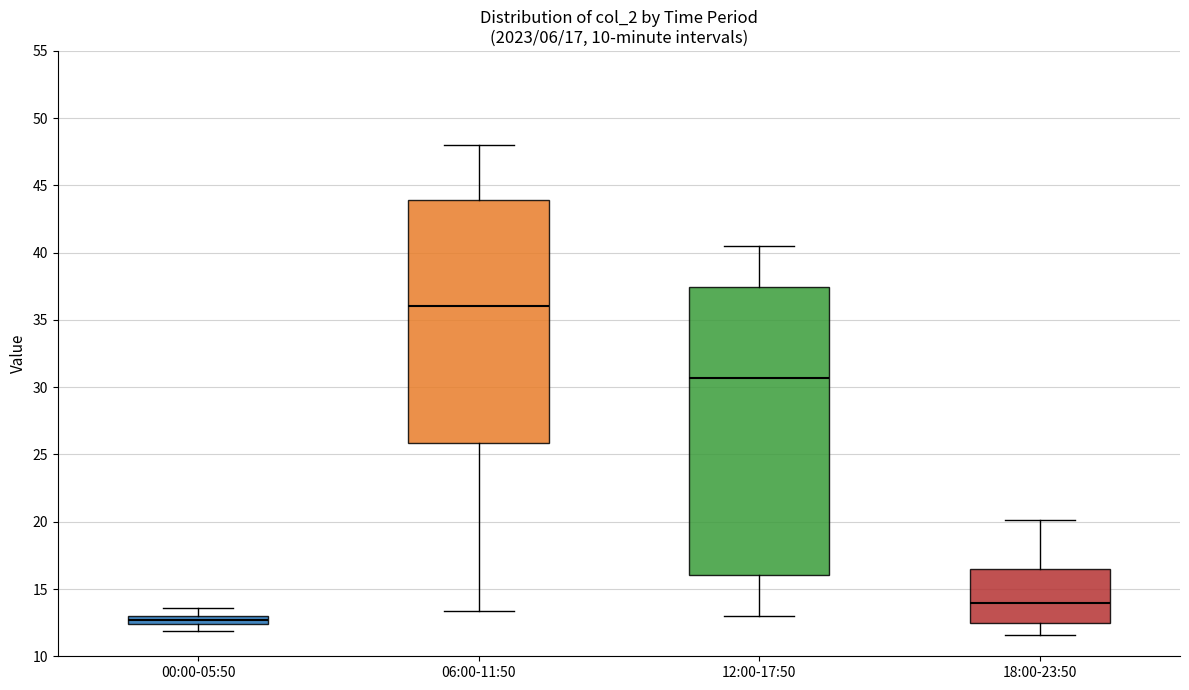

Comparing the boxes themselves (not the whiskers), which one is the tallest?

12:00-17:50